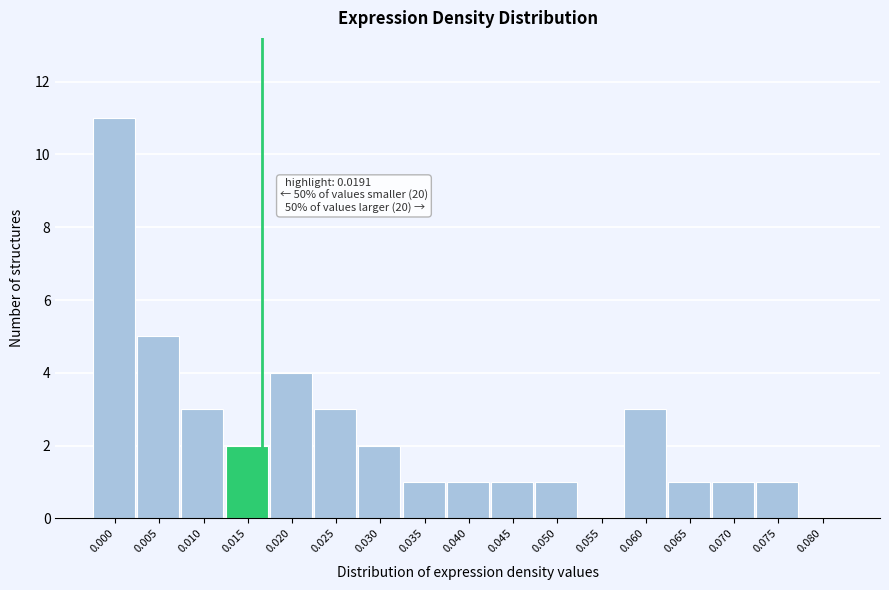

Reading right to left, transcribe all the data shown in this chart.

0.080=0	0.075=1	0.070=1	0.065=1	0.060=3	0.055=0	0.050=1	0.045=1	0.040=1	0.035=1	0.030=2	0.025=3	0.020=4	0.015=2	0.010=3	0.005=5	0.000=11